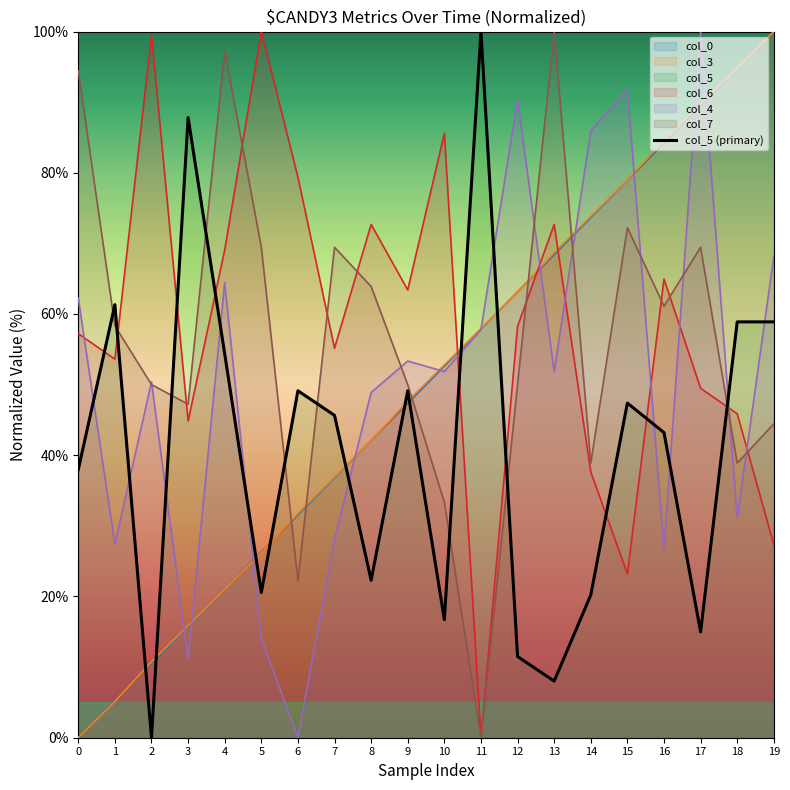

At which category does the data reach its first local peak?

1